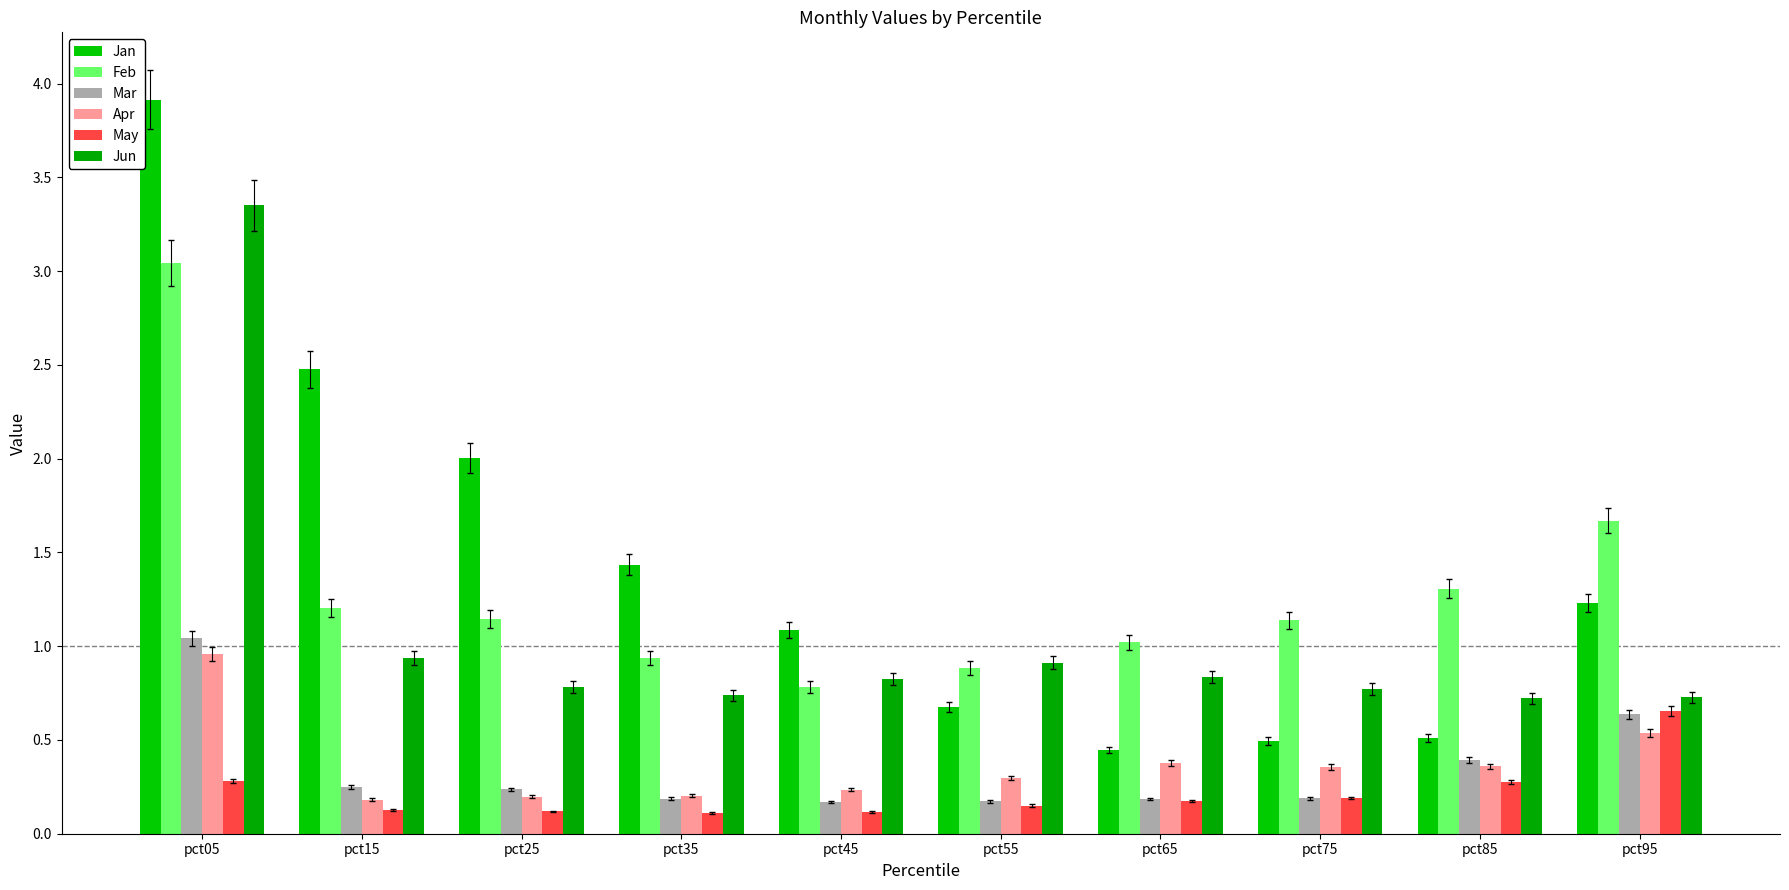

How many bars are there in each group?

6